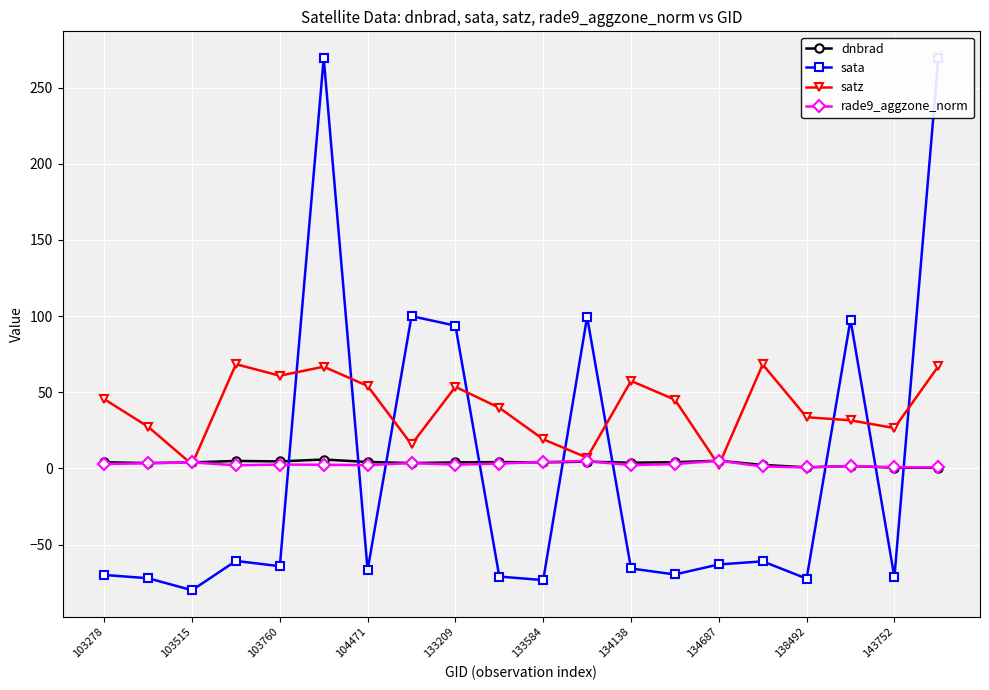

Which series has the widest spread of values?

sata